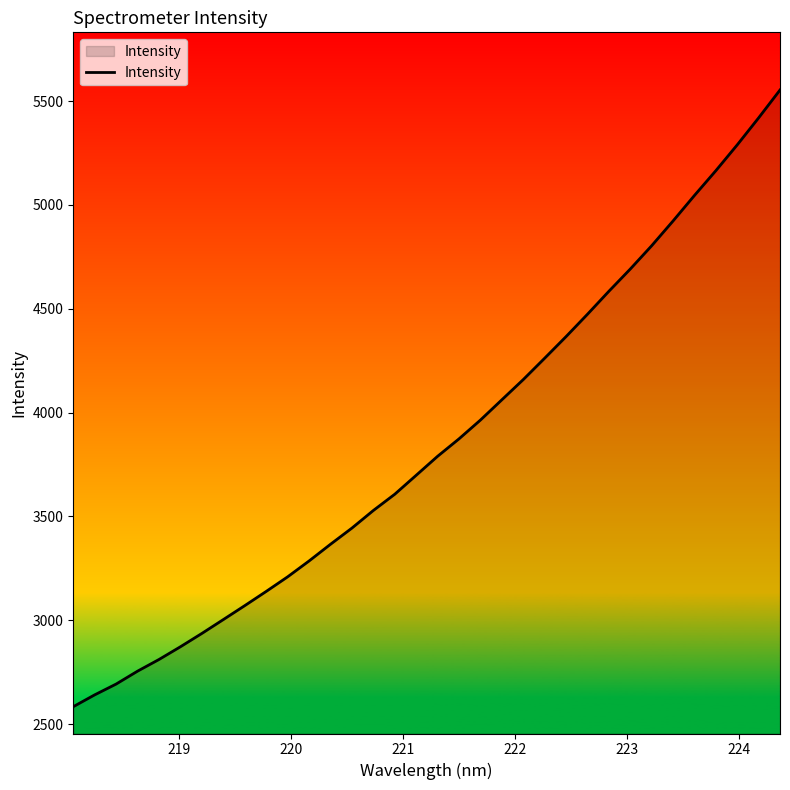

Does the chart have visible grid lines?

No